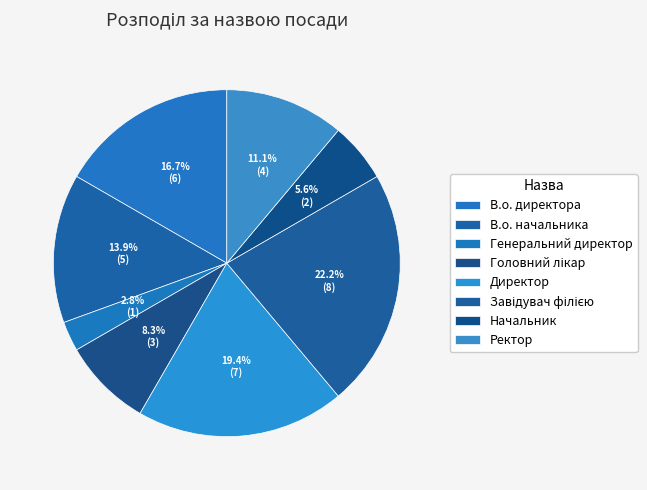

How many segments does this pie chart have?

8